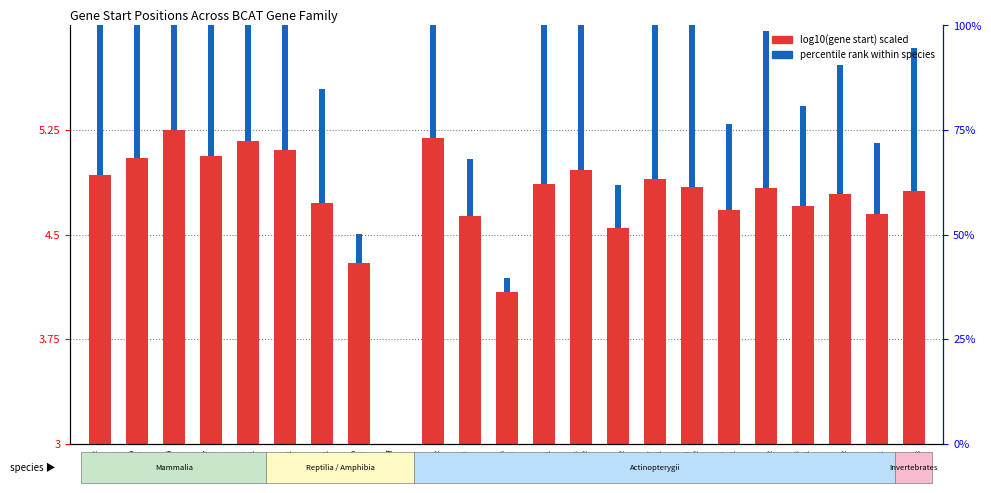

The log10(gene start) scaled series shows 0.0 at Xtr.scf
bcat1. True or false?

True